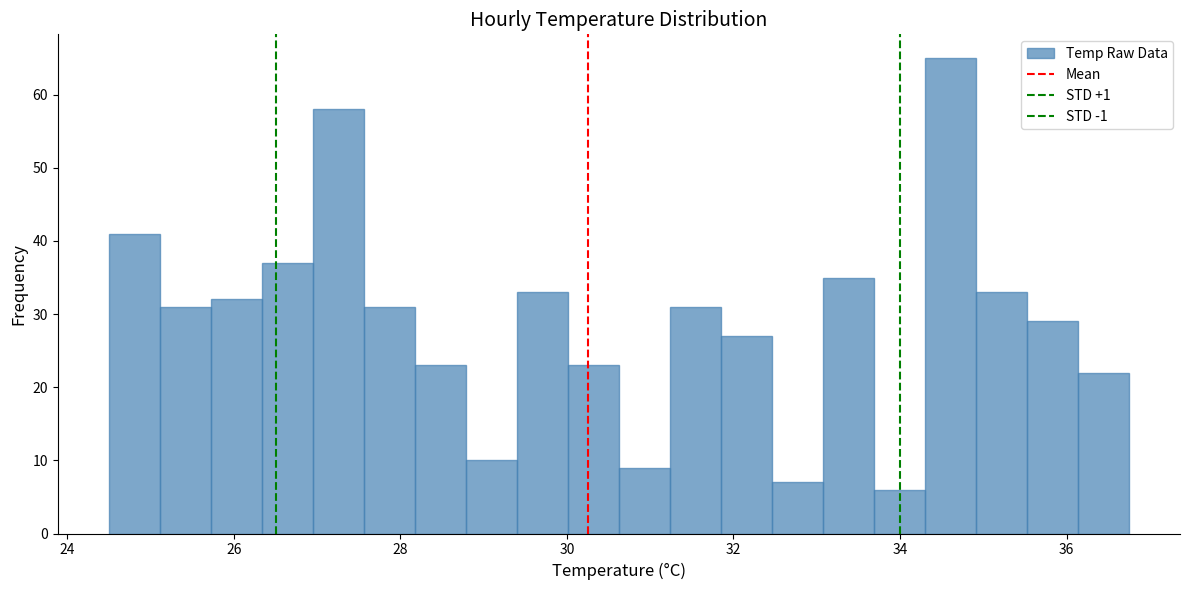

Read against the x-axis, roughly where is the centre of the tallest bar?

34.6